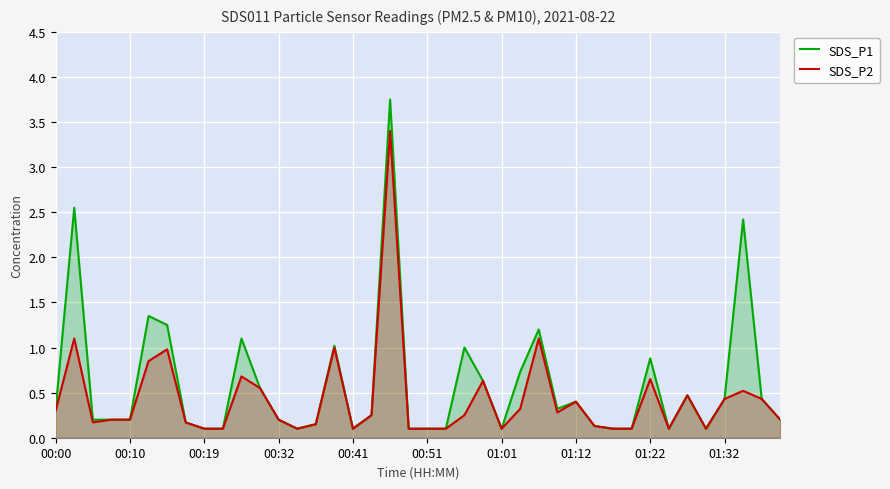

What is the greatest value displayed?

3.8